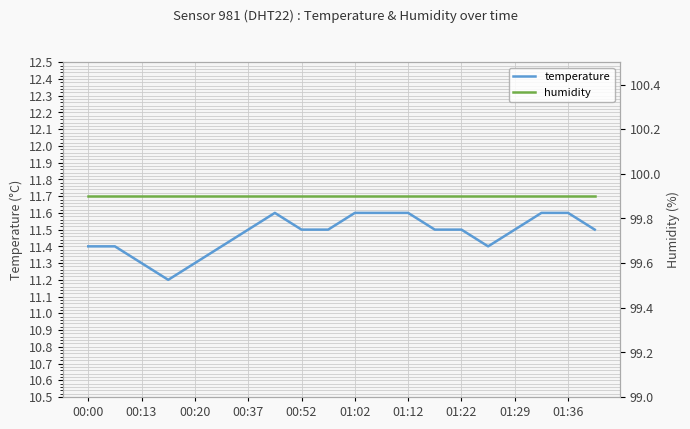

The temperature series shows 17.6 at 01:02. True or false?

False